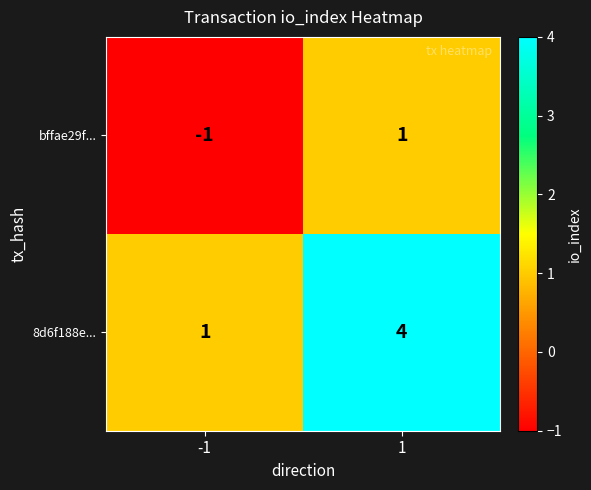

At which category does the chart reach its minimum across all series?

-1